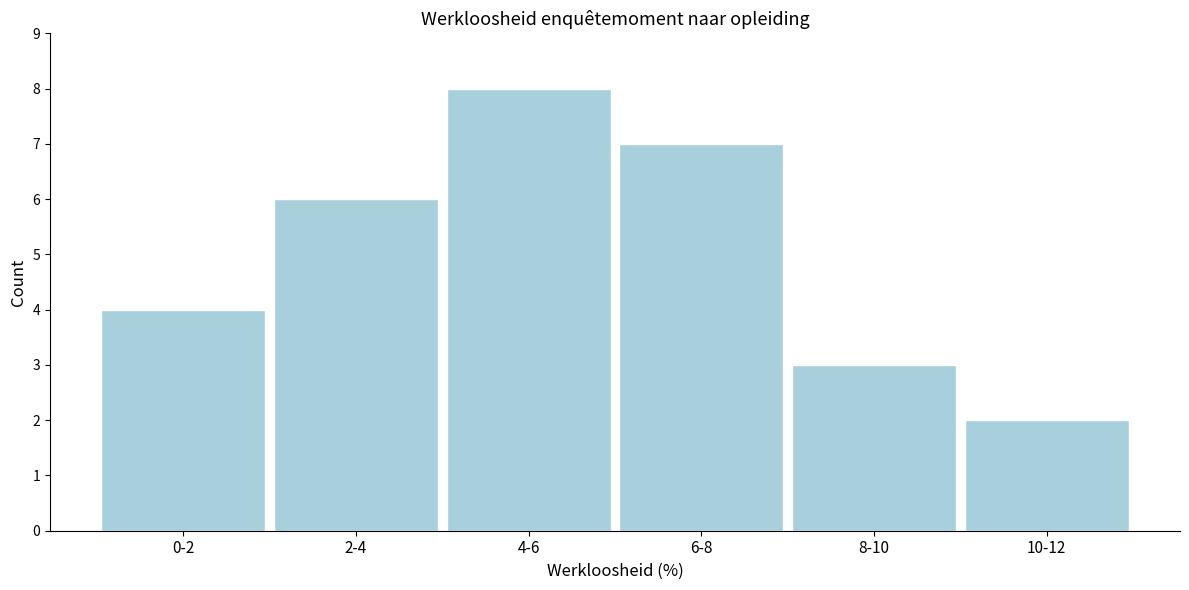

Reading left to right, what are all the values shown in this chart?

4	6	8	7	3	2